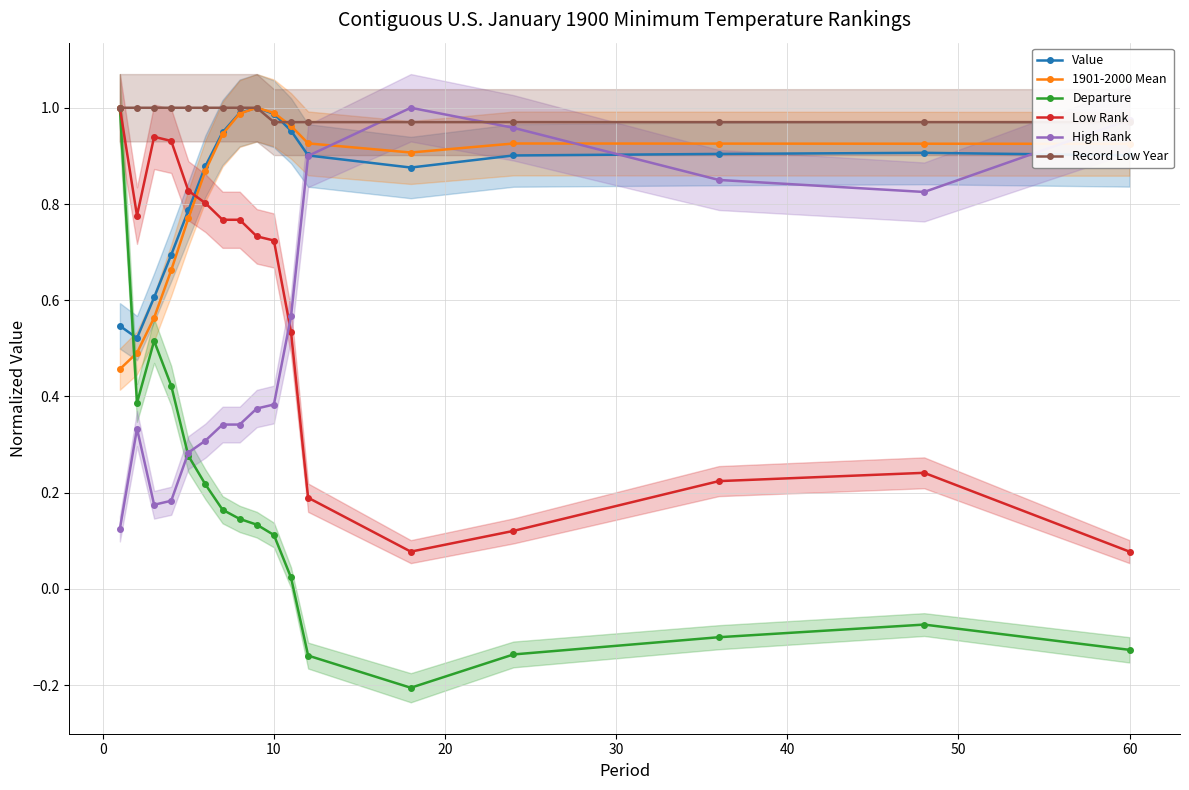

What are all the series names shown in the legend?

Value, 1901-2000 Mean, Departure, Low Rank, High Rank, Record Low Year